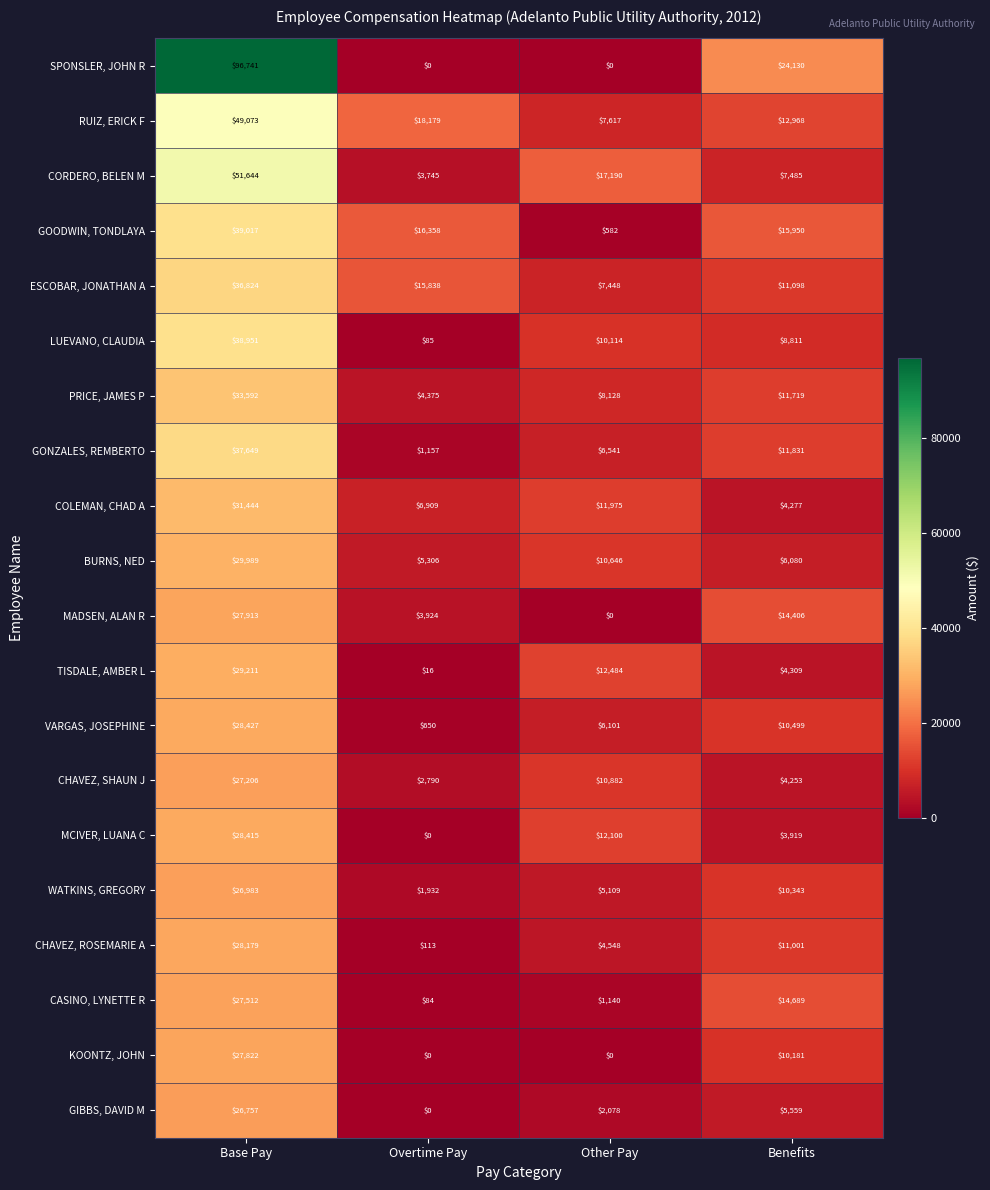

What is the highest value of the GIBBS, DAVID M series?

26757